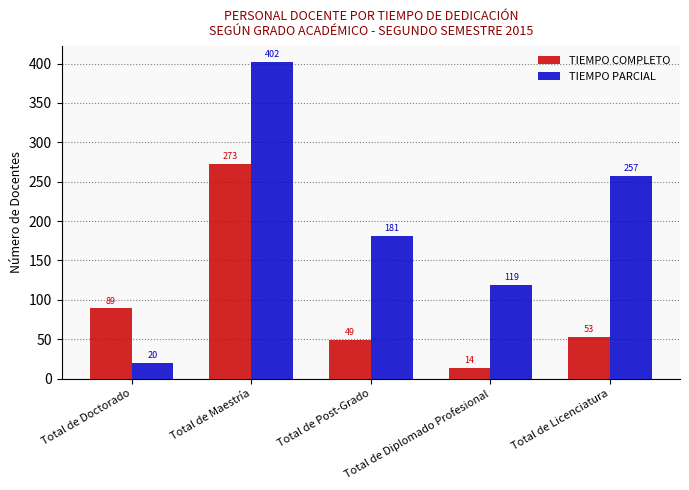

Reading left to right, transcribe all the data shown in this chart.

TIEMPO COMPLETO: Total de Doctorado=89	Total de Maestría=273	Total de Post-Grado=49	Total de Diplomado Profesional=14	Total de Licenciatura=53
TIEMPO PARCIAL: Total de Doctorado=20	Total de Maestría=402	Total de Post-Grado=181	Total de Diplomado Profesional=119	Total de Licenciatura=257